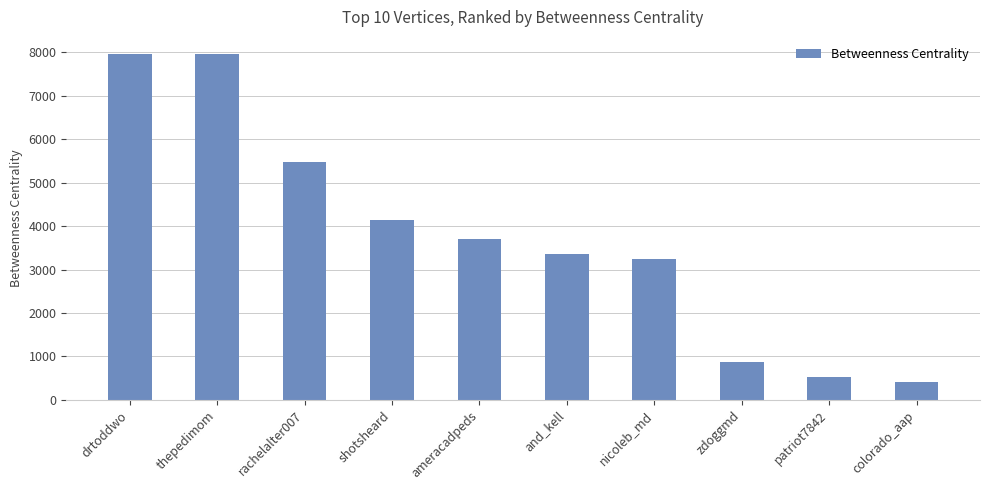

What is the label of the 6th bar from the right?

ameracadpeds